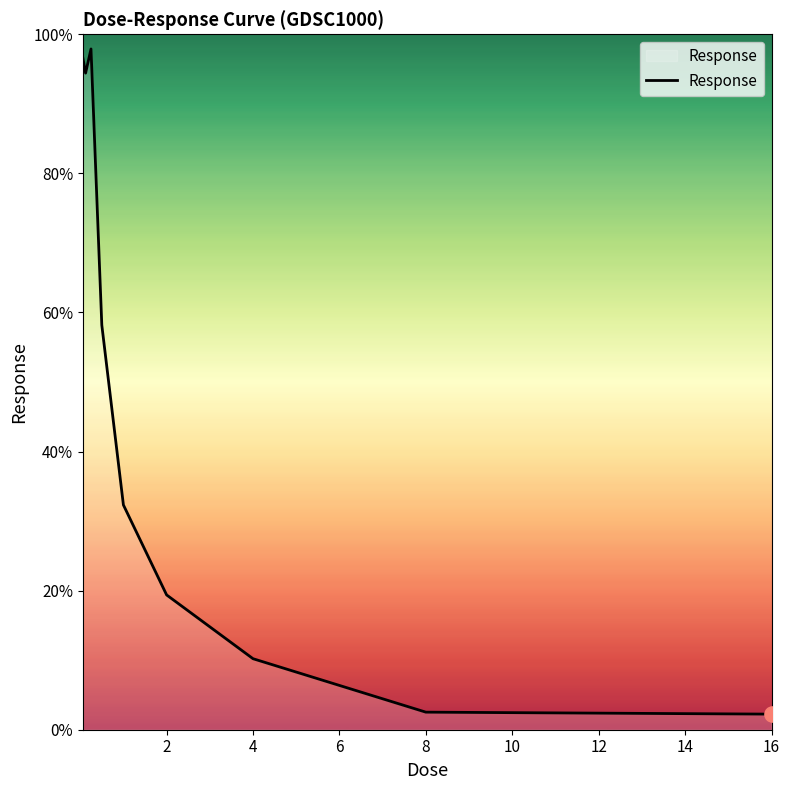

What is the difference between the maximum and minimum values?

95.7